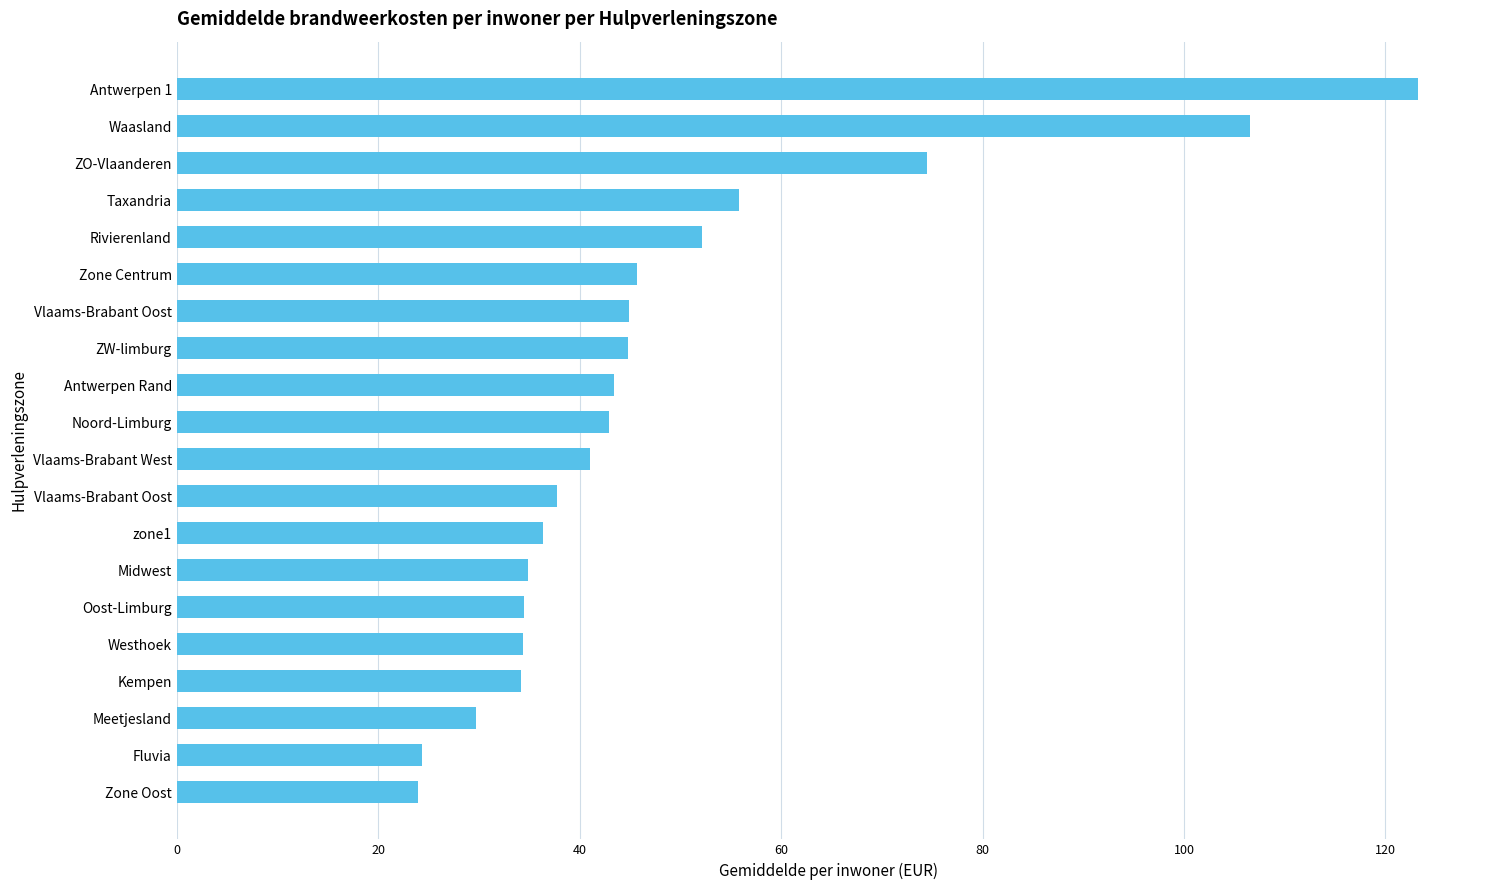

How many data points does each series have?

20